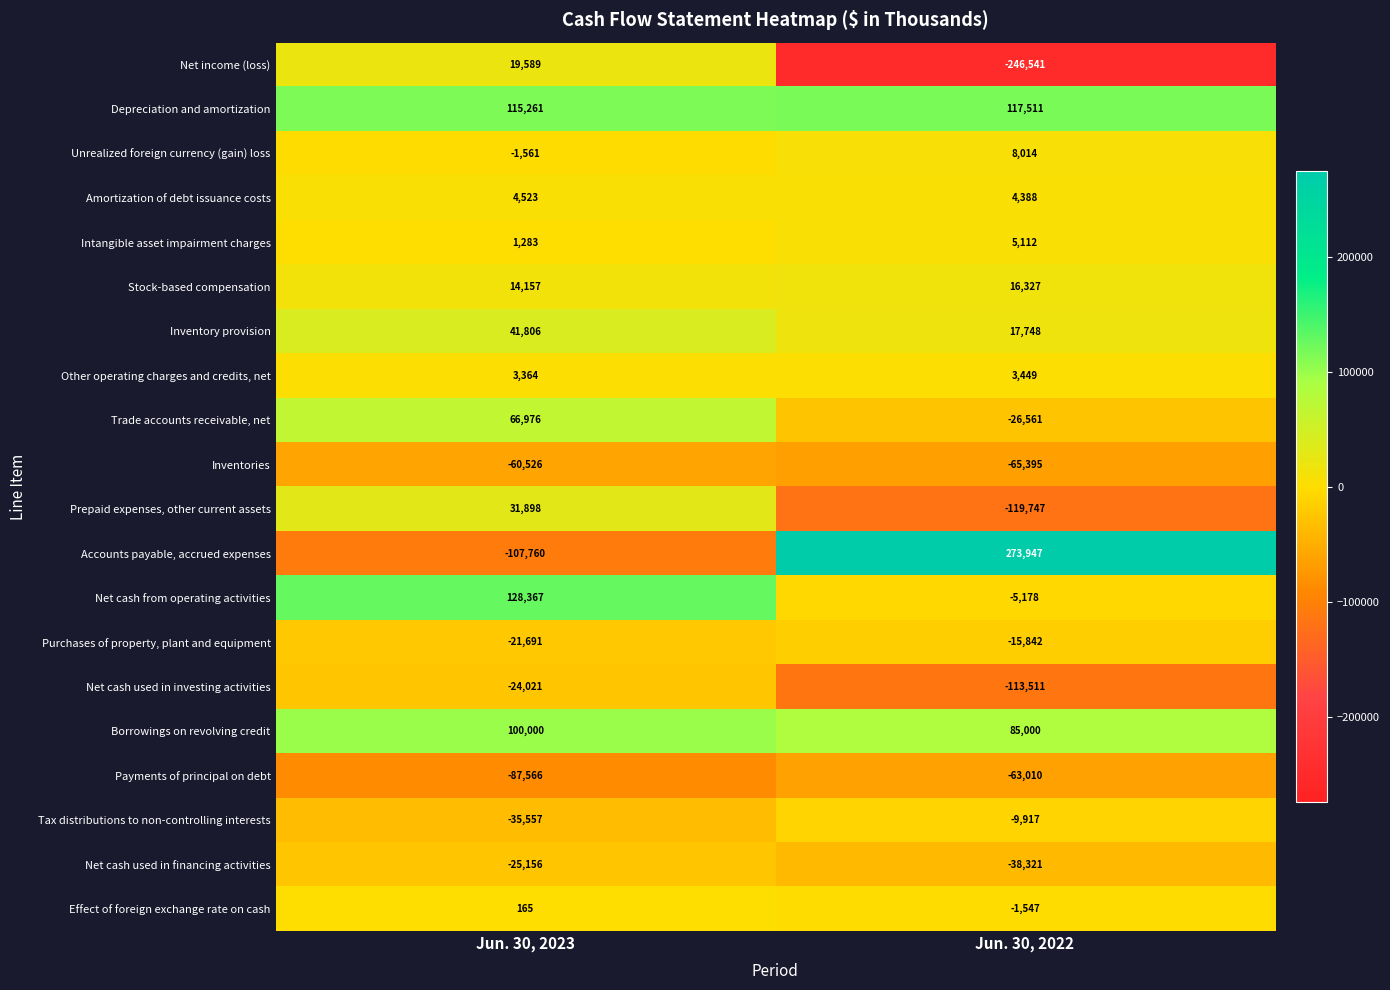

Is it true that Accounts payable, accrued expenses equals -191081 at Jun. 30, 2023?

False